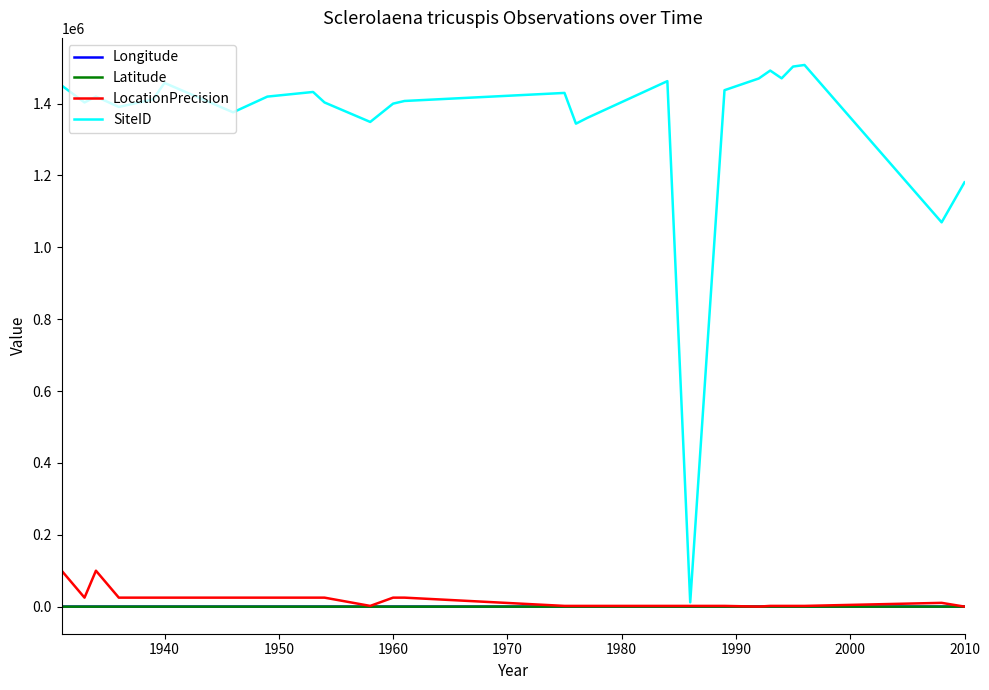

What is the average value of the Longitude series?

146.2